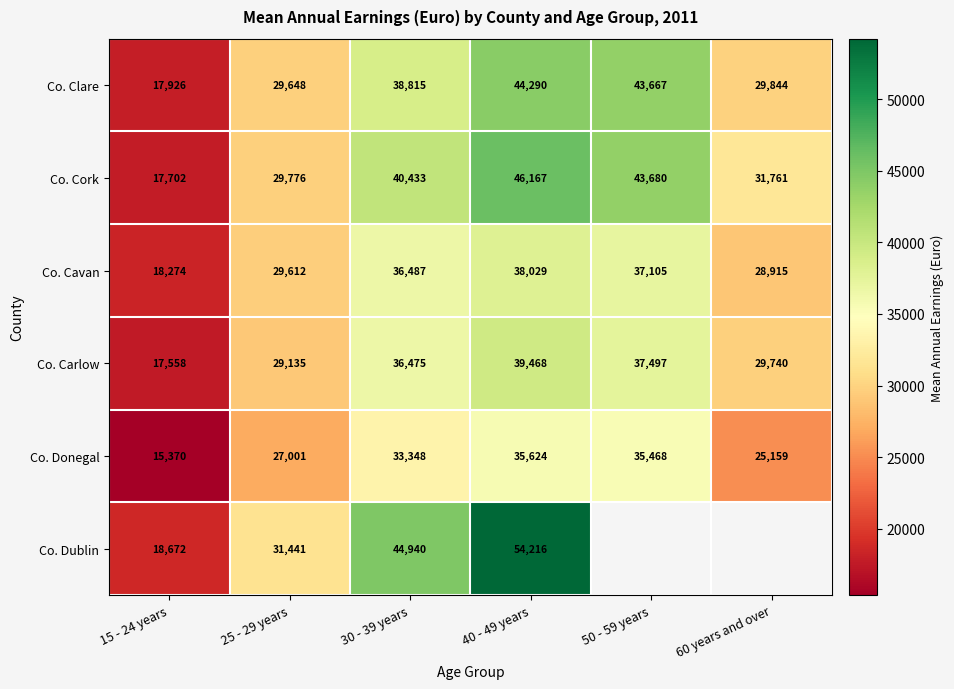

What is the total value across all series at 40 - 49 years?

257794